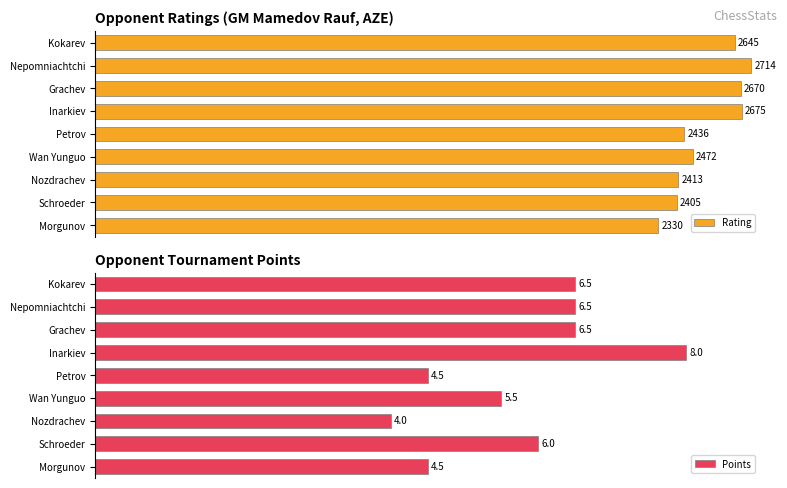

Which series has the widest spread of values?

Points